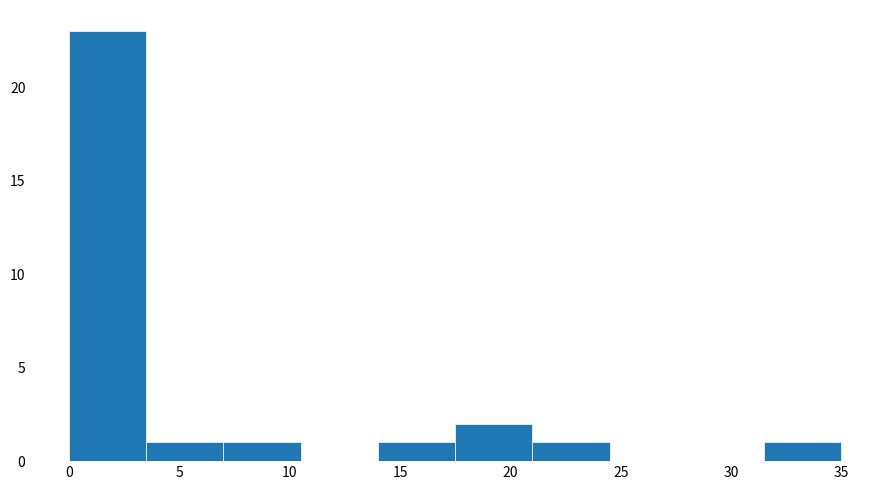

Reading left to right, transcribe this chart: for each bar, give the range it covers on the x-axis and its height. The values are not printed on the chart, so give them approximately, as read against the axis.

0.0 to 3.5: 23
3.5 to 7.0: 1
7.0 to 10.5: 1
10.5 to 14.0: 0
14.0 to 17.5: 1
17.5 to 21.0: 2
21.0 to 24.5: 1
24.5 to 28.0: 0
28.0 to 31.5: 0
31.5 to 35.0: 1